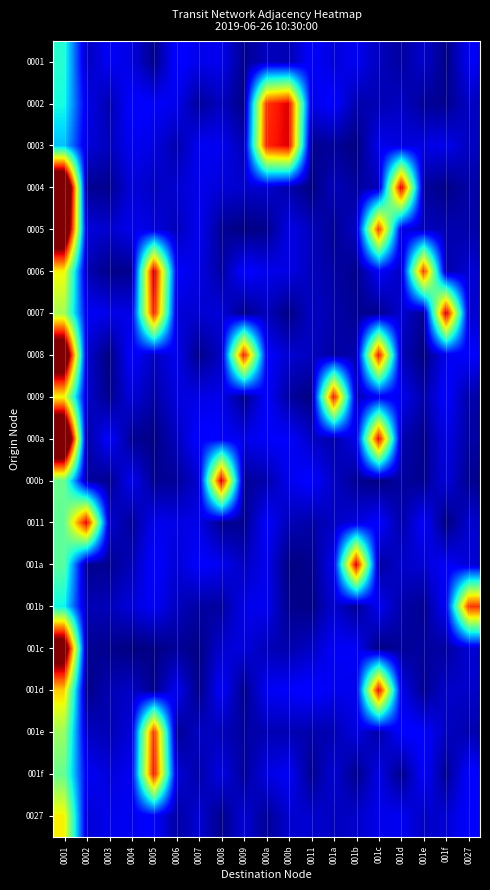

Which label corresponds to the smallest value in the chart?

001b